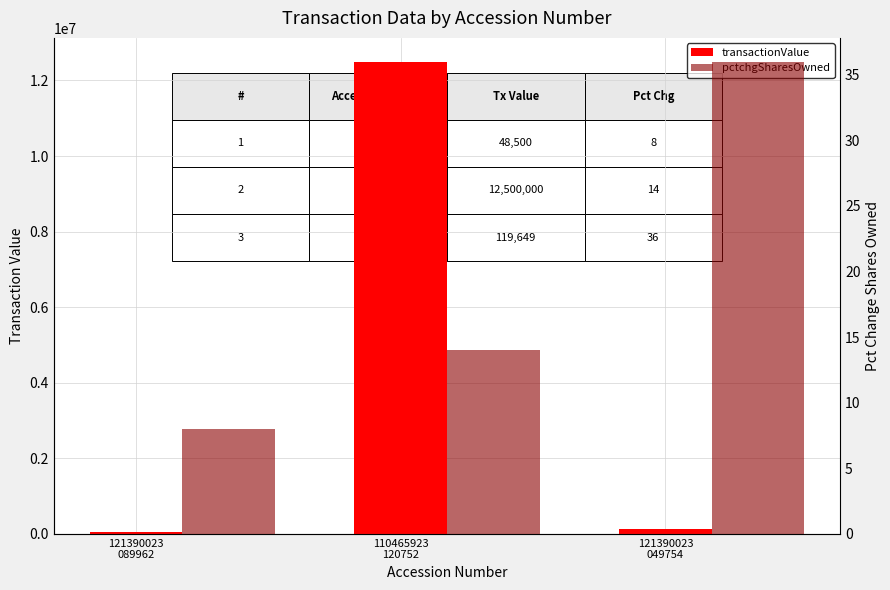

What is the lowest value of the pctchgSharesOwned series?

8